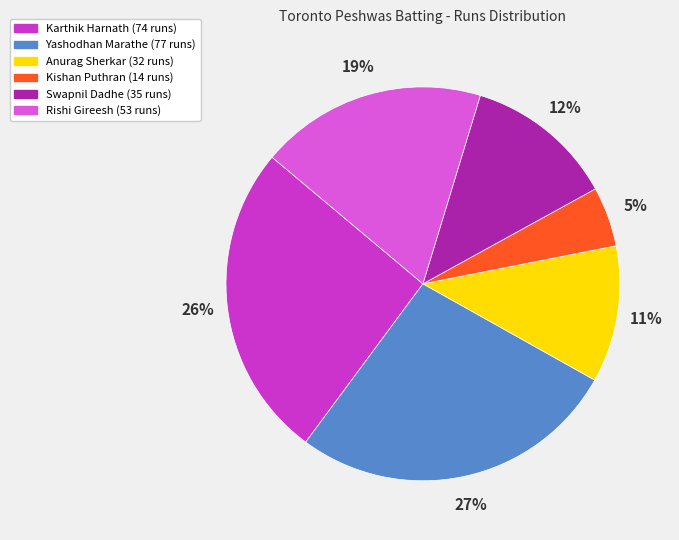

Is it true that Yashodhan Marathe is 27% of the pie?

True